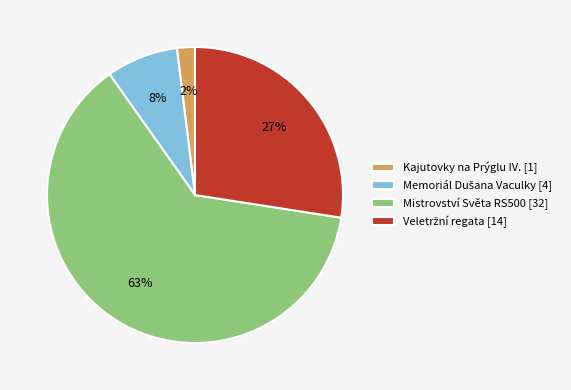

Count the number of slices in the pie.

4